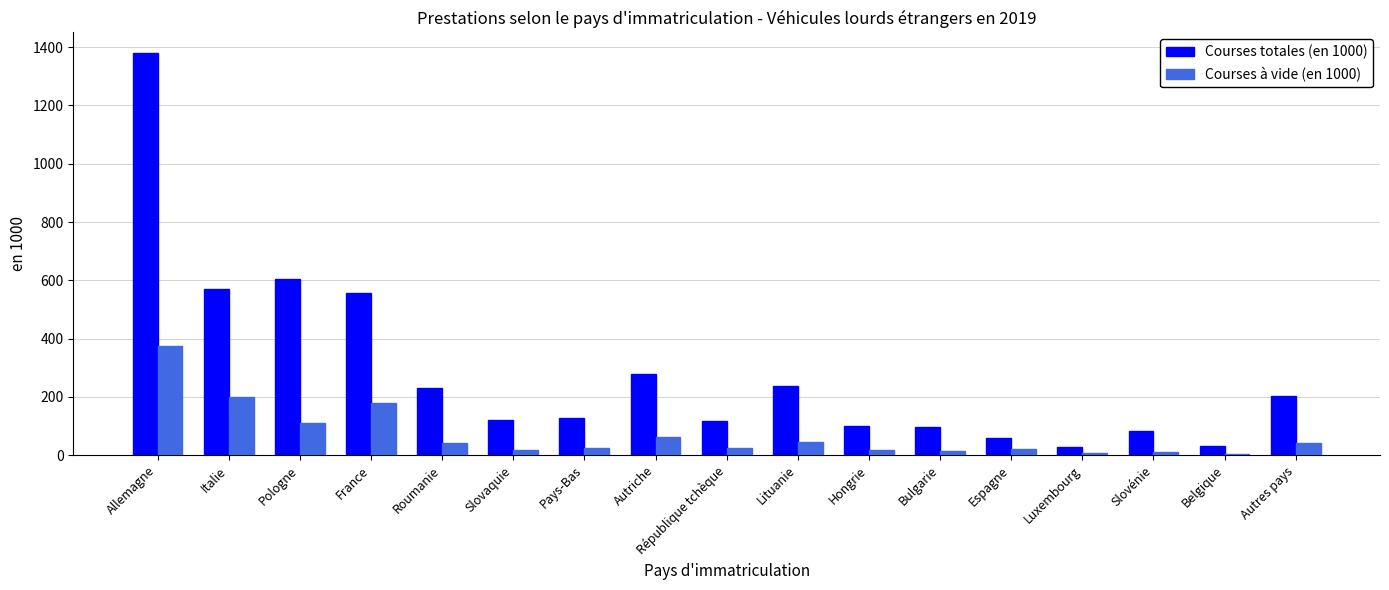

True or false: Courses totales (en 1000) has a value of 61.6 at Lituanie.

False